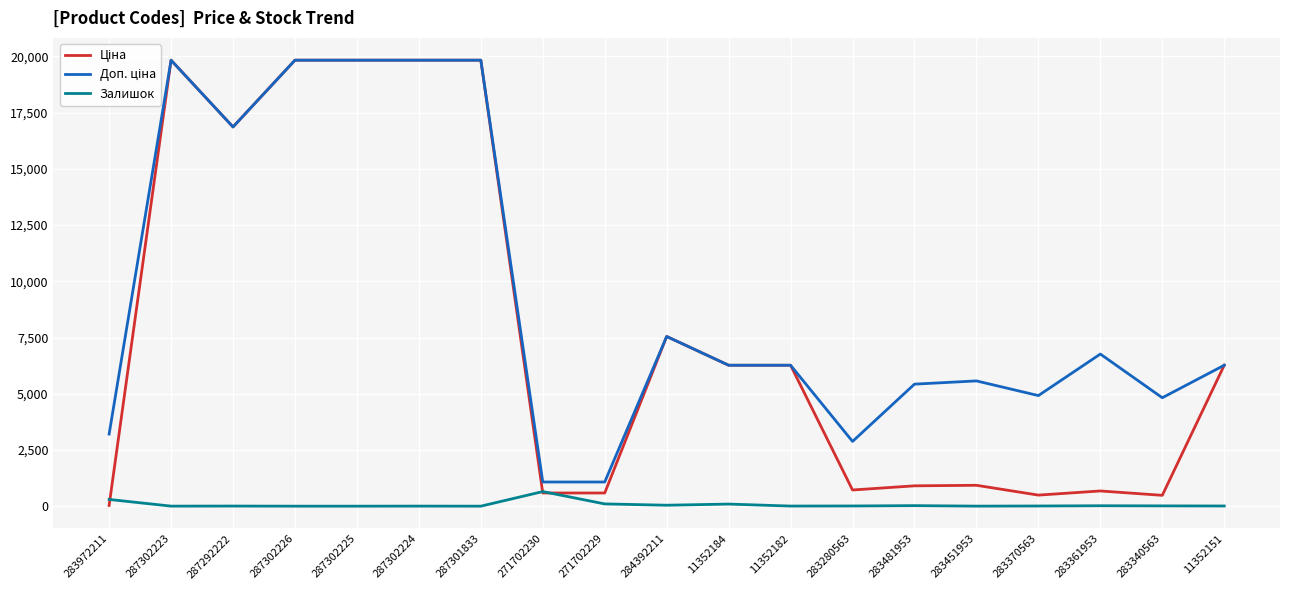

The Залишок series shows 0.0 at 287302225. True or false?

True